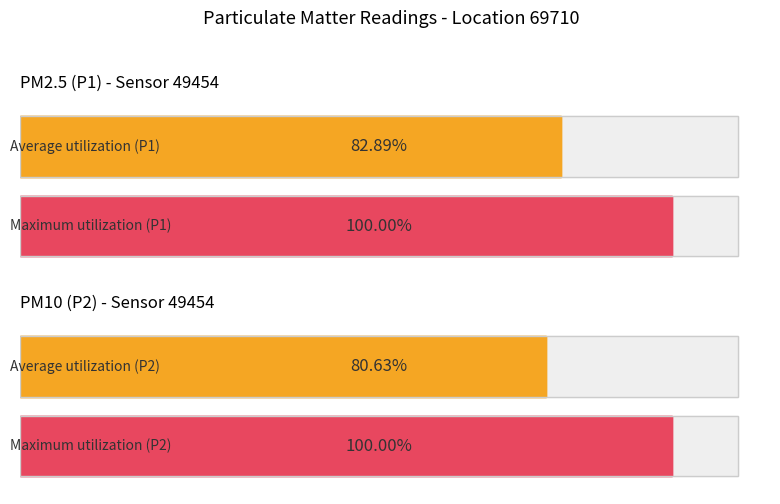

What are all the series names shown in the legend?

P1, P2